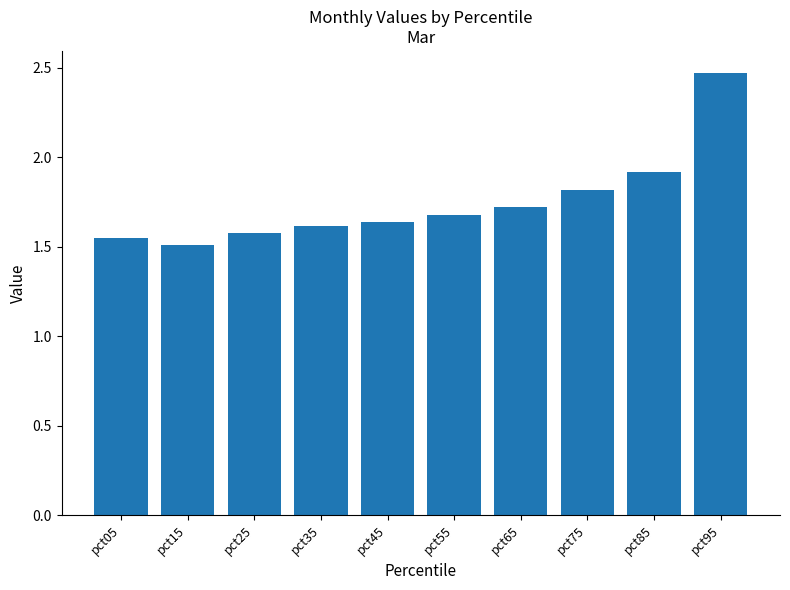

What is the average value?

1.7